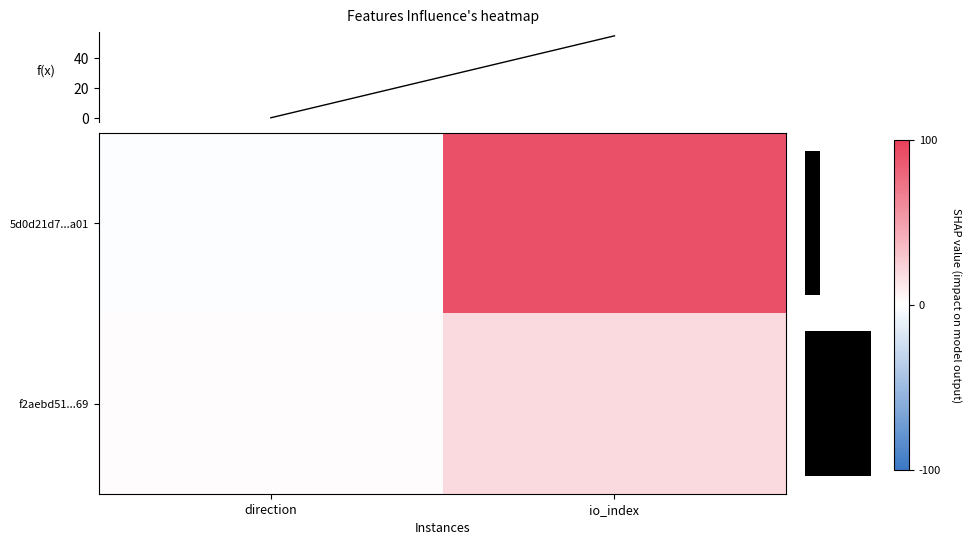

At which label does 5d0d21d7...a01 reach its peak?

io_index